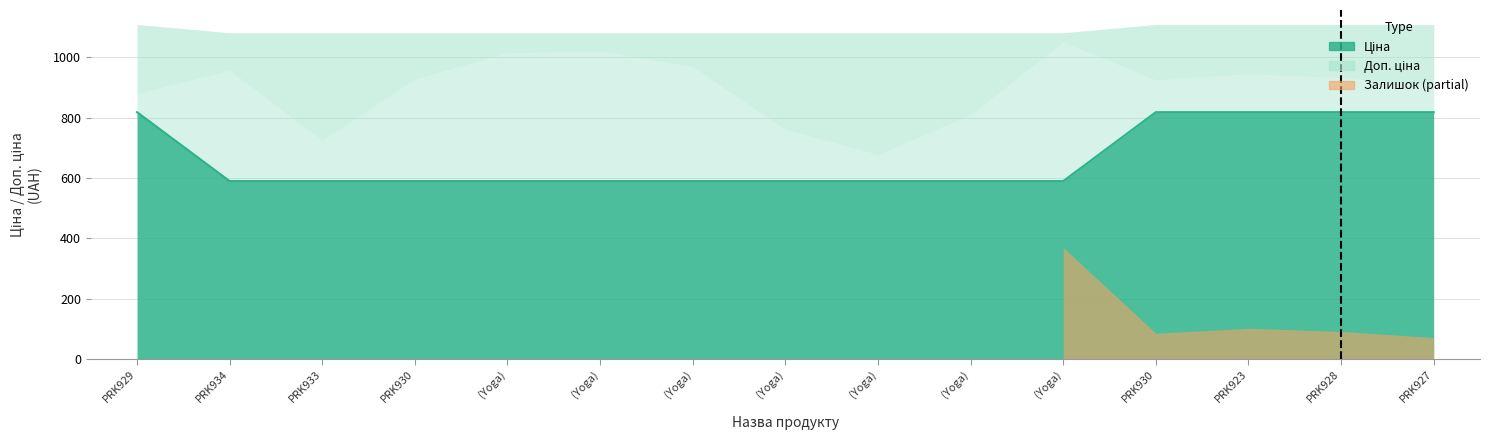

Which series has the largest total across all categories?

Доп. ціна